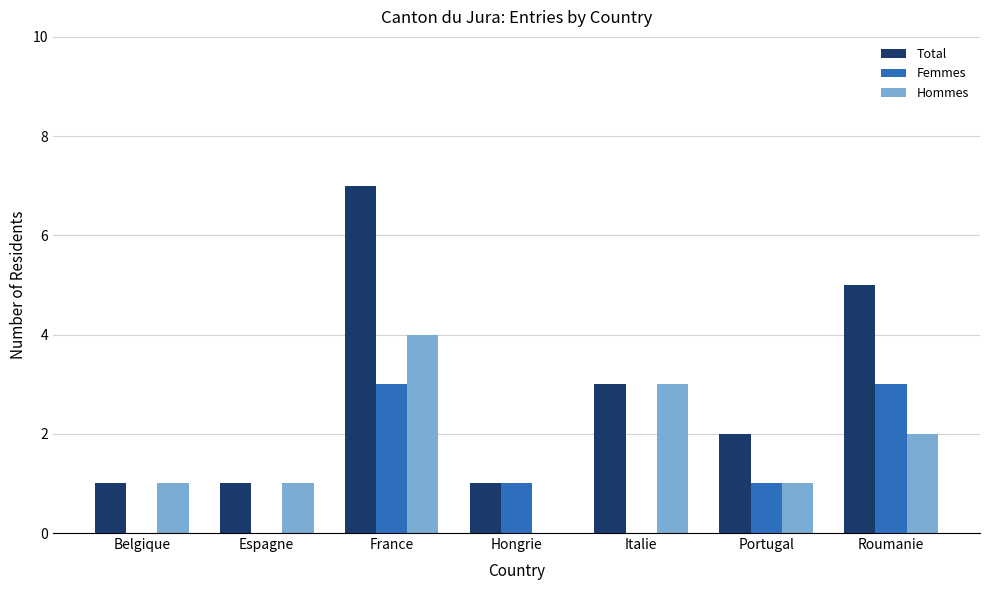

Is it true that Total equals 1 at Italie?

False